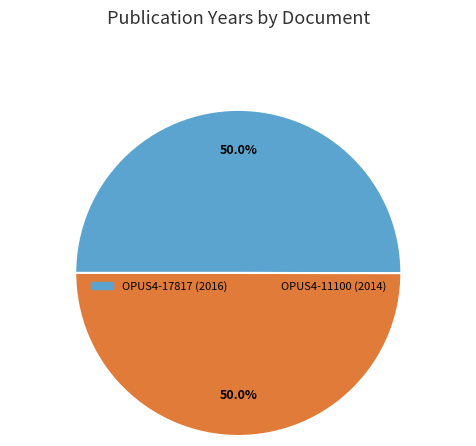

What is the ratio of the value at OPUS4-11100 to the value at OPUS4-17817?

1.0